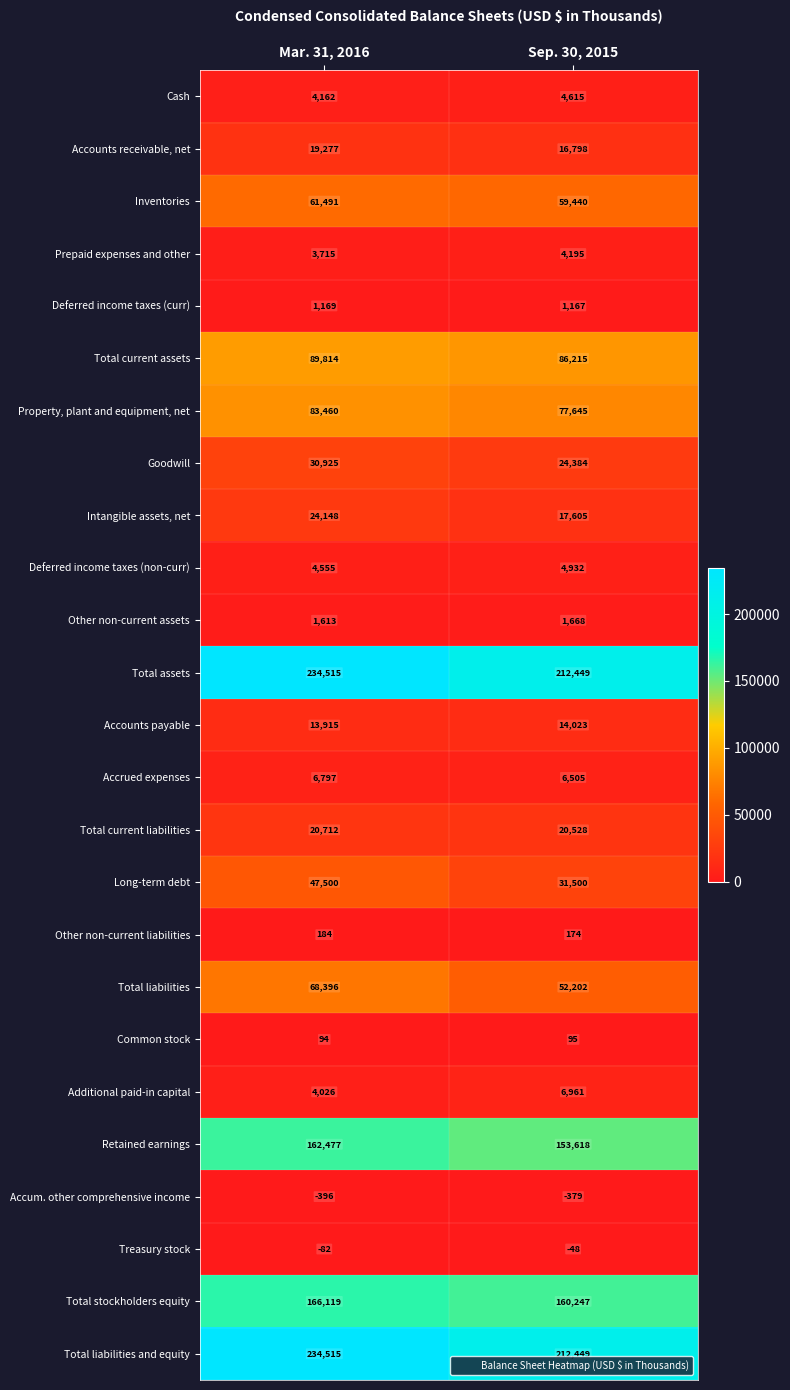

What is the total value across all series at Mar. 31, 2016?

1283101